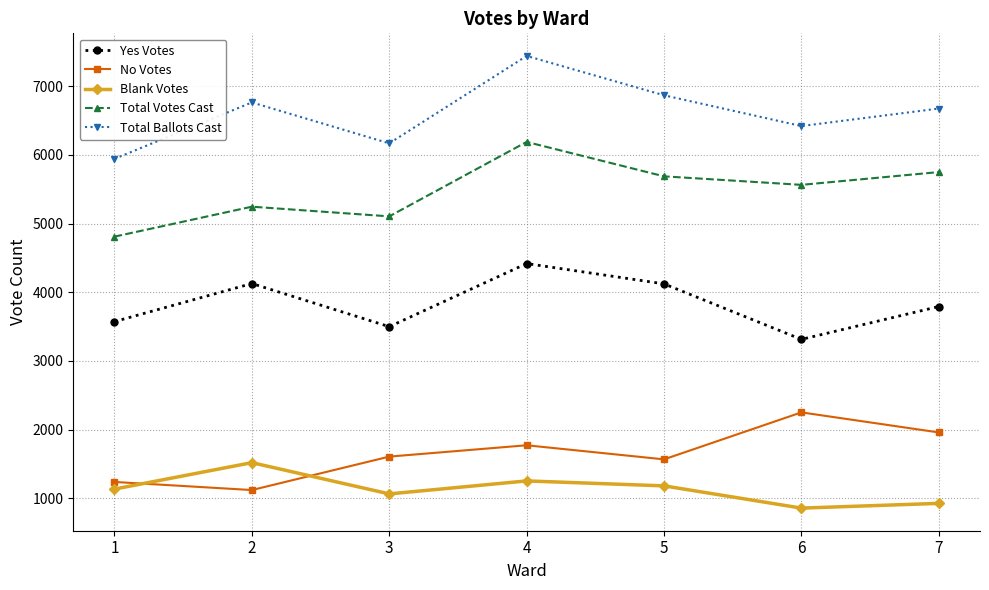

Is this an area chart (filled region under the line)?

No